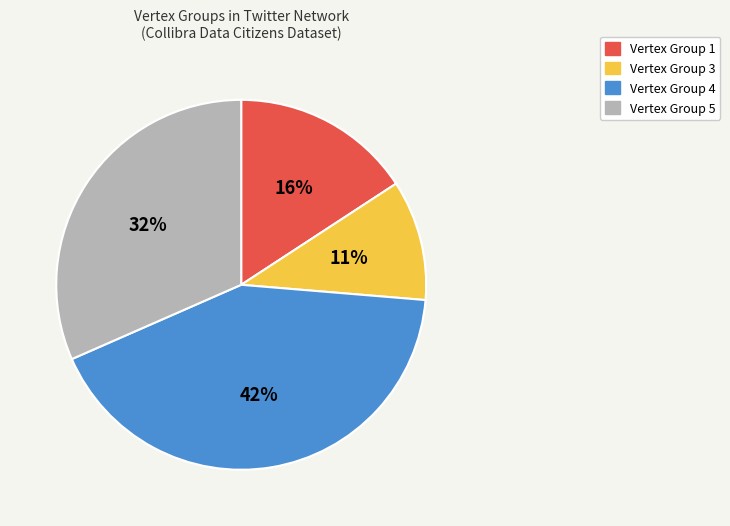

Is there any slice that represents more than half of the pie?

No